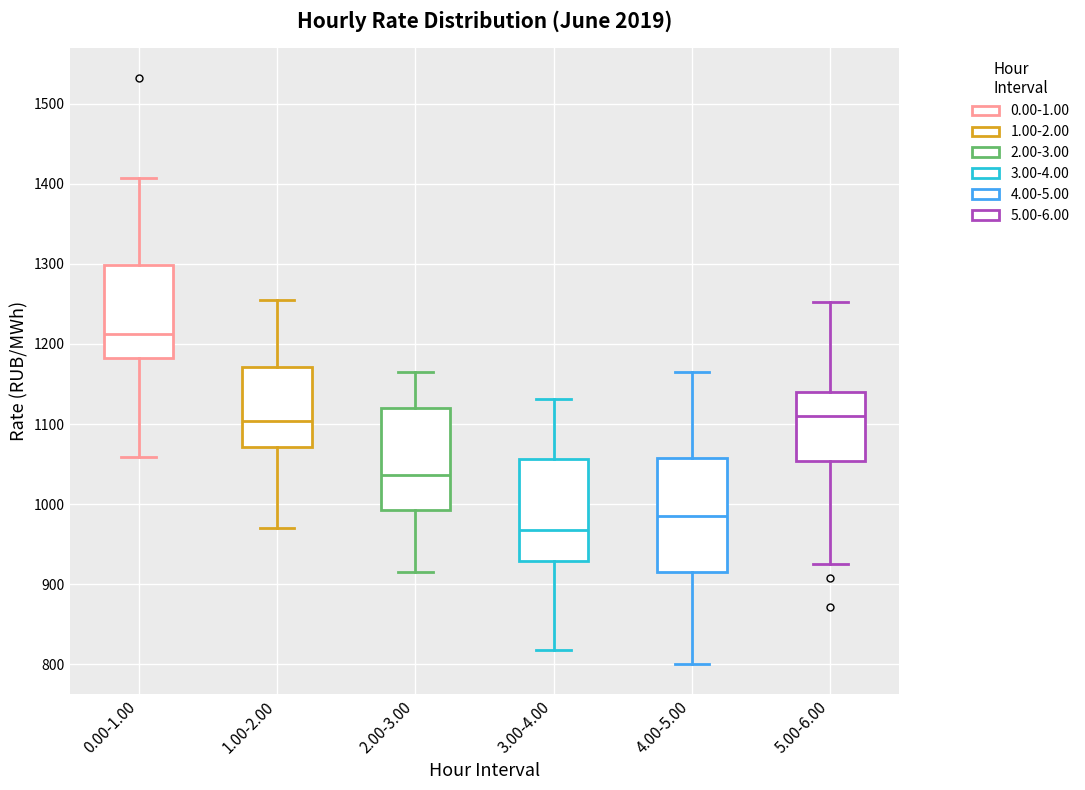

Reading left to right, transcribe this box plot: for each box, give where its median line is, the range the box spans, and where its two whiskers end, as read against the y-axis. The values are not printed on the chart, so give them approximately, as read against the axis.

0.00-1.00: median 1210, box 1180 to 1300, whiskers 1060 to 1410
1.00-2.00: median 1100, box 1070 to 1170, whiskers 970 to 1260
2.00-3.00: median 1040, box 990 to 1120, whiskers 920 to 1170
3.00-4.00: median 970, box 930 to 1060, whiskers 820 to 1130
4.00-5.00: median 990, box 920 to 1060, whiskers 800 to 1160
5.00-6.00: median 1110, box 1050 to 1140, whiskers 920 to 1250